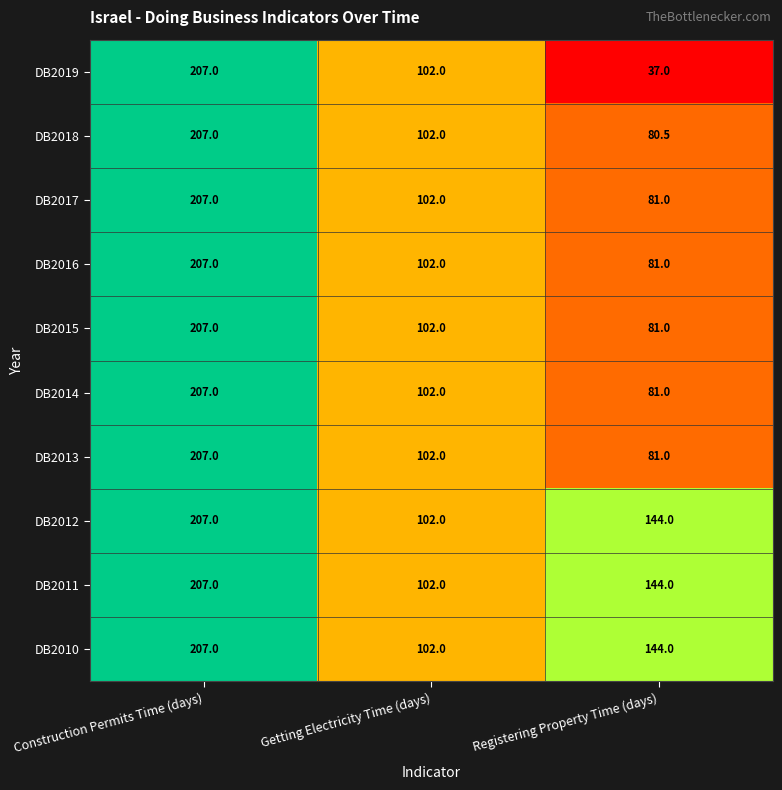

How many data points in DB2017 are less than 102?

1